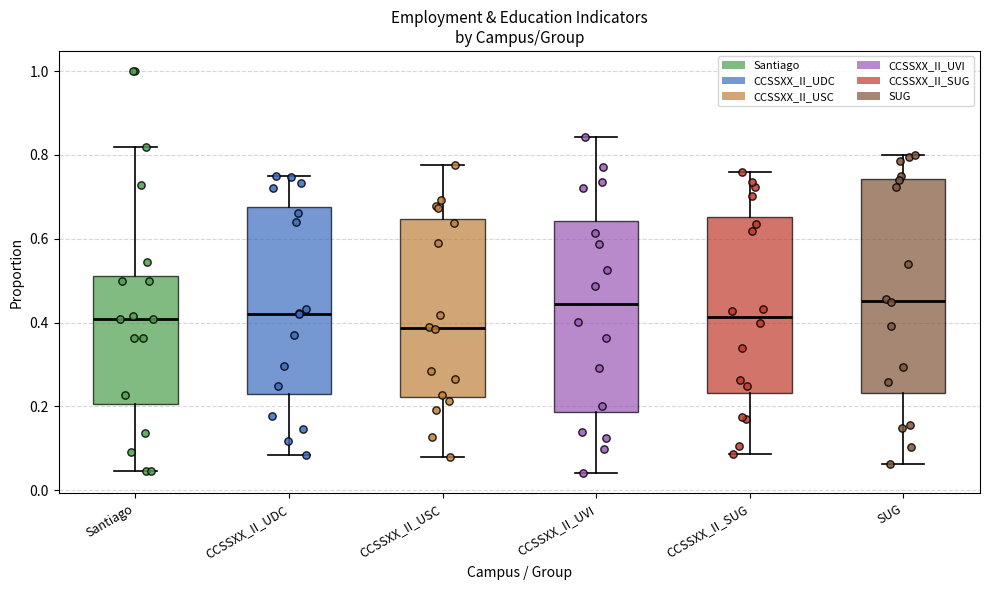

Which box is the tallest, from its lower edge to its upper edge?

SUG